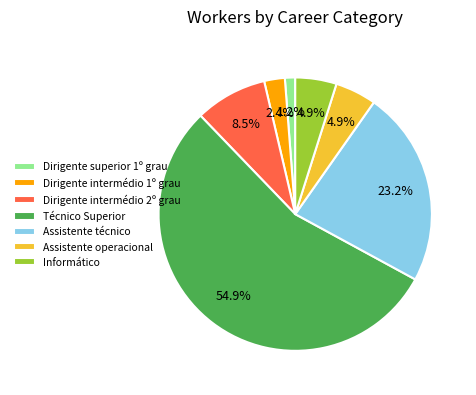

Do Técnico Superior and Assistente técnico together represent more than half of the pie?

Yes